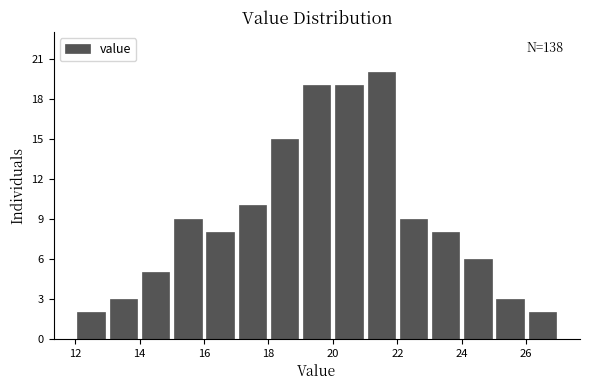

Over which range of the x-axis is the bar tallest?

21 to 22